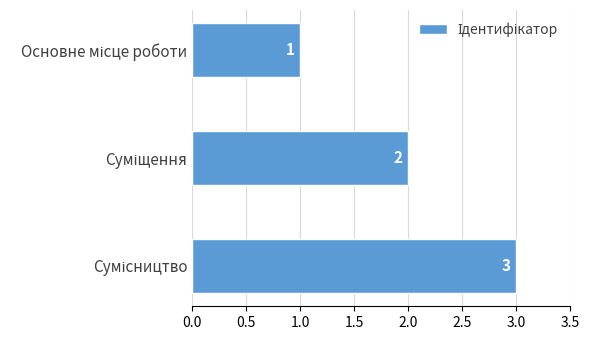

How many values are between 1 and 3?

3